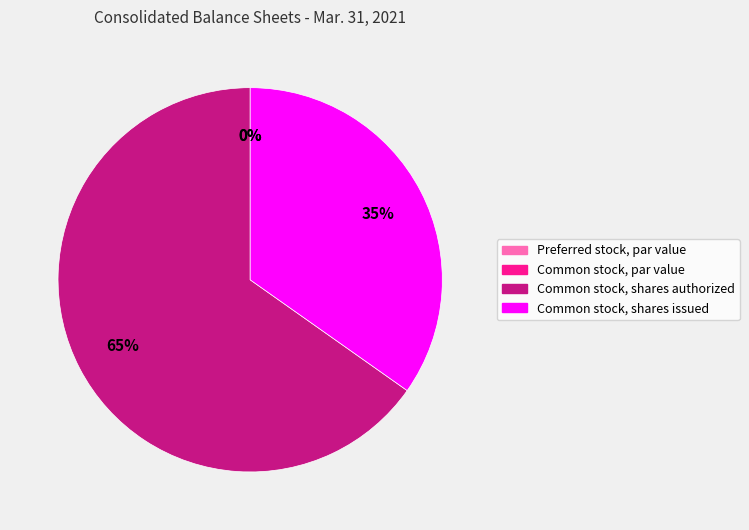

Which category accounts for the majority?

Common stock, shares authorized